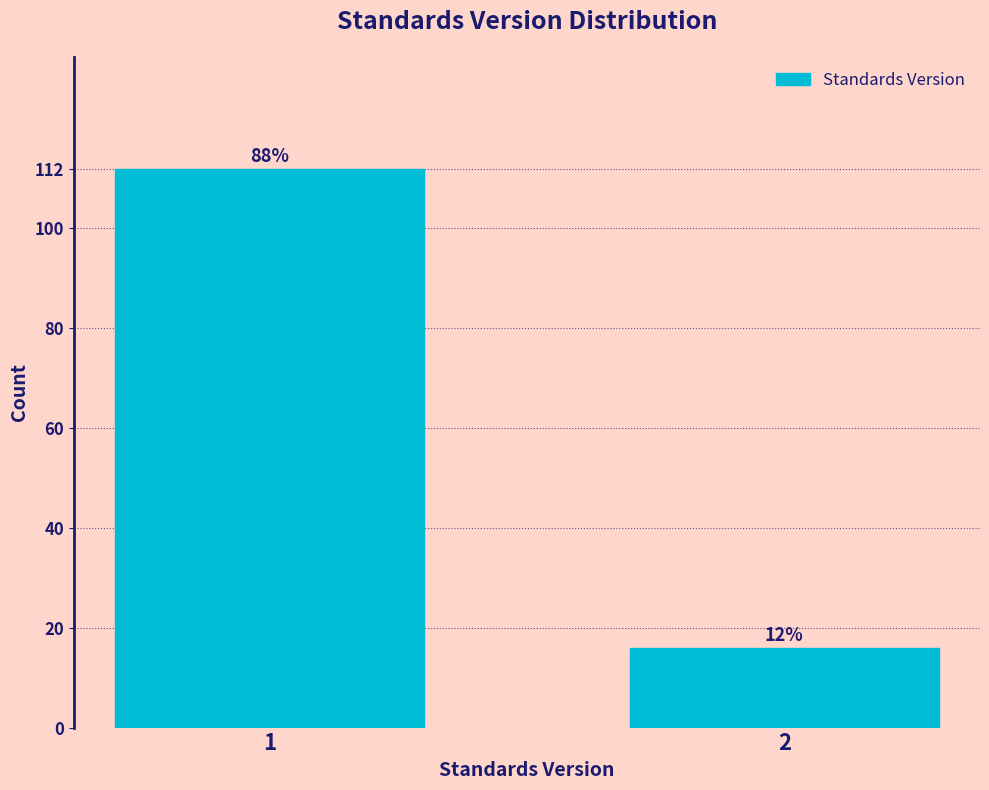

How many bars are there in total?

2